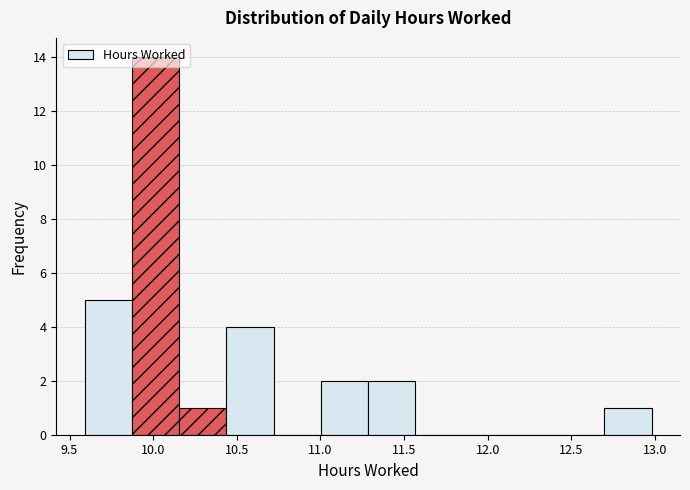

Reading left to right, list every bar in this chart as the range it spans on the x-axis followed by its height. Neither the bar edges nor the heights are printed on the chart, so give them approximately, as read against the axes.

9.60 to 9.85: 5
9.85 to 10.15: 14
10.15 to 10.45: 1
10.45 to 10.70: 4
10.70 to 11.00: 0
11.00 to 11.30: 2
11.30 to 11.55: 2
11.55 to 11.85: 0
11.85 to 12.15: 0
12.15 to 12.40: 0
12.40 to 12.70: 0
12.70 to 13.00: 1